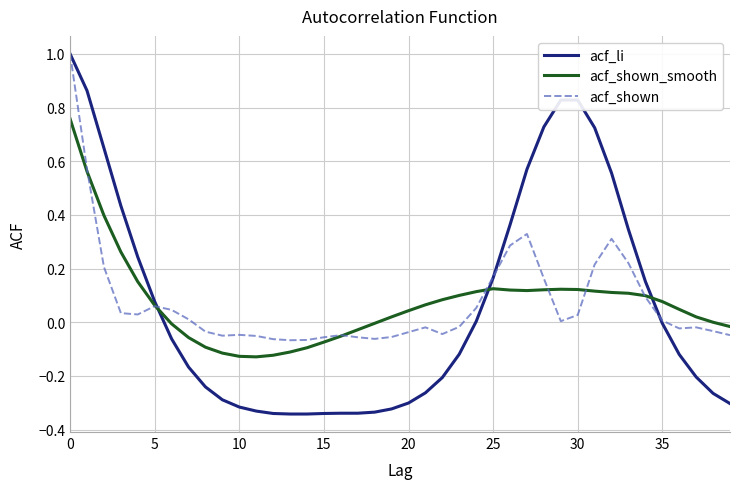

What is the highest value of the acf_shown series?

1.0